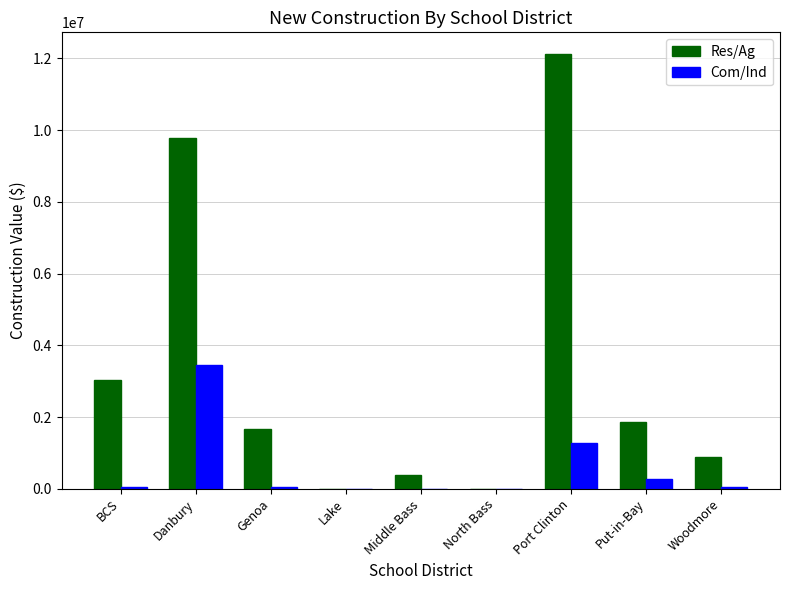

At which label does Res/Ag reach its peak?

Port Clinton